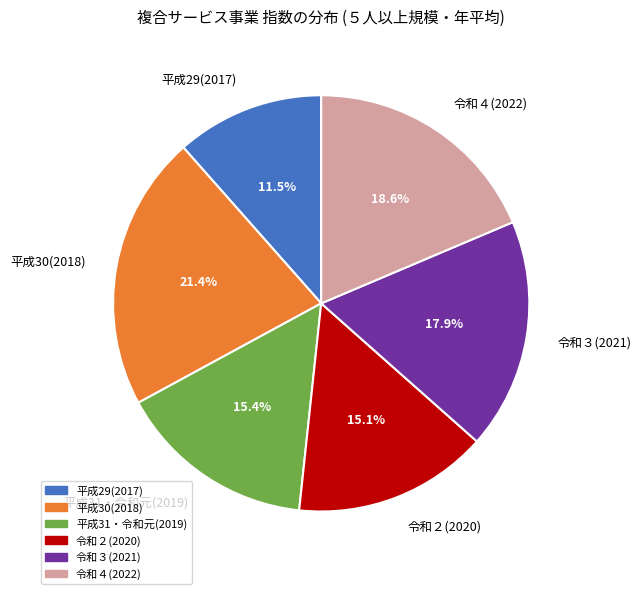

Combined, what portion of the pie is 令和３(2021) and 平成29(2017)?

29.4%